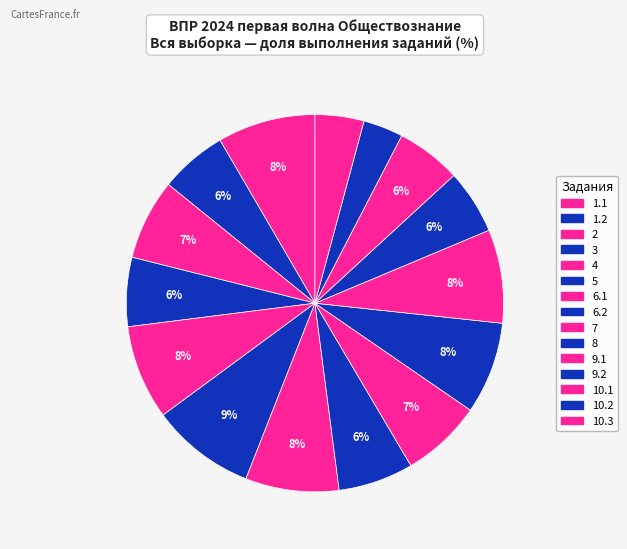

Count the number of slices in the pie.

15